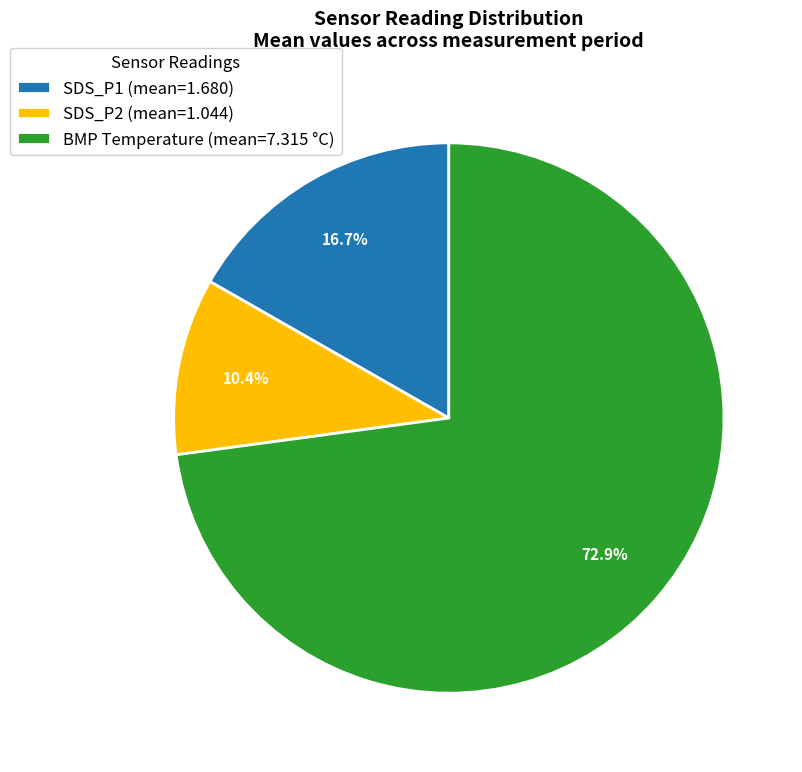

What is the largest slice in the pie chart?

BMP Temperature (mean=7.315 °C)